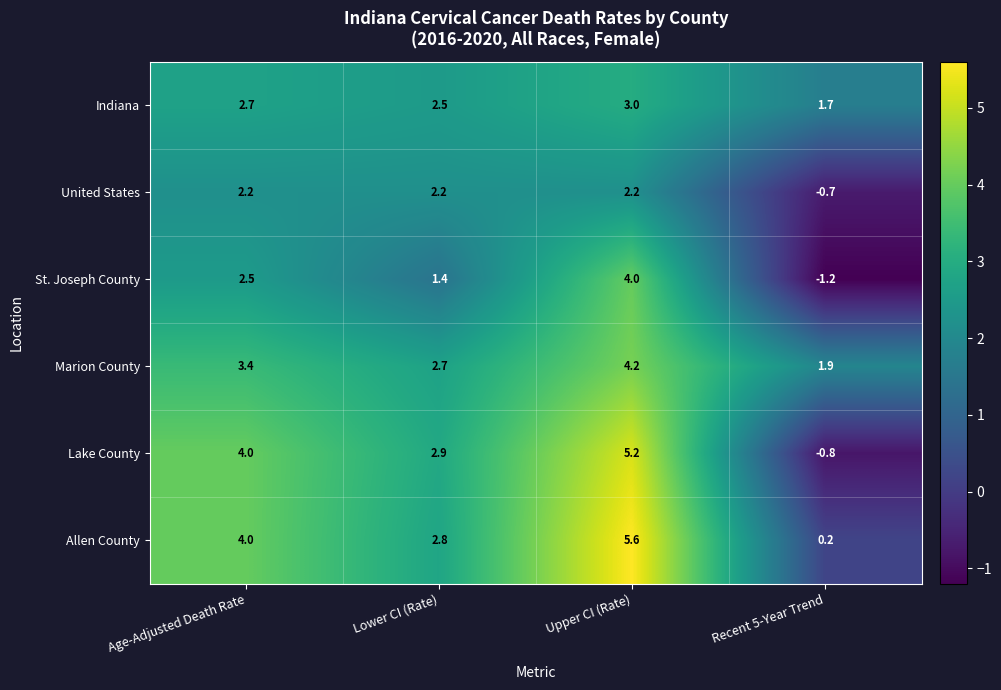

How many negative values does the Lake County series have?

1